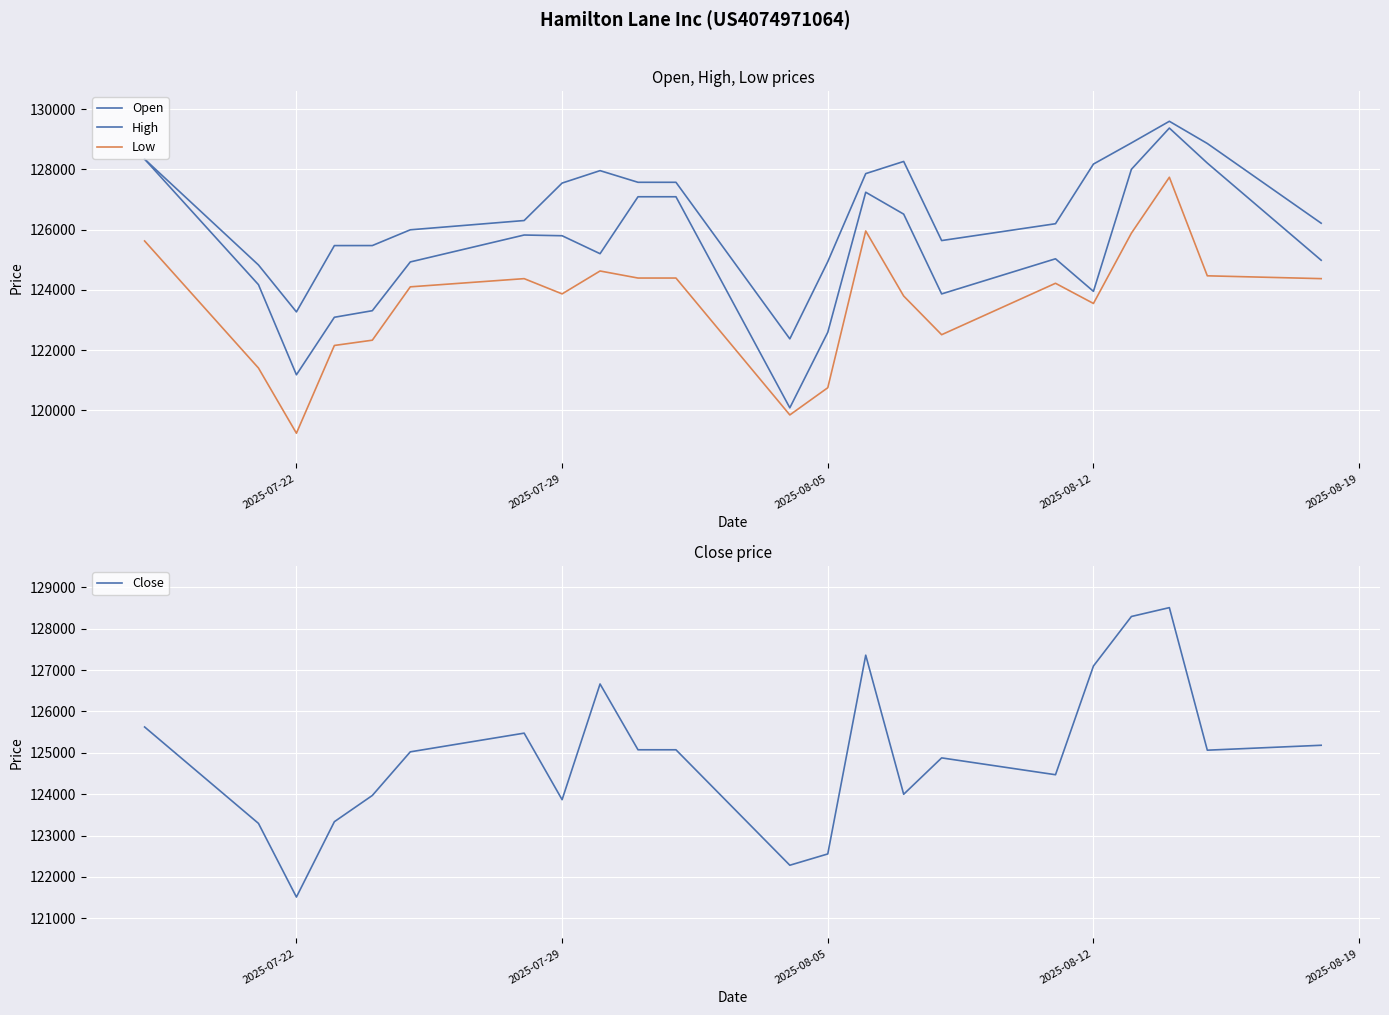

Is it true that Close equals 121514 at 2025-07-22?

True